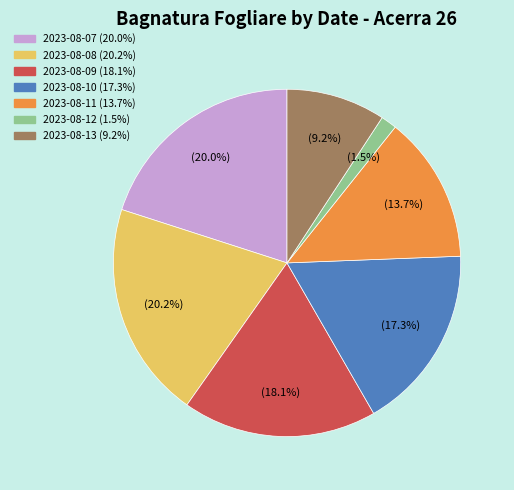

Is there any slice that represents more than half of the pie?

No